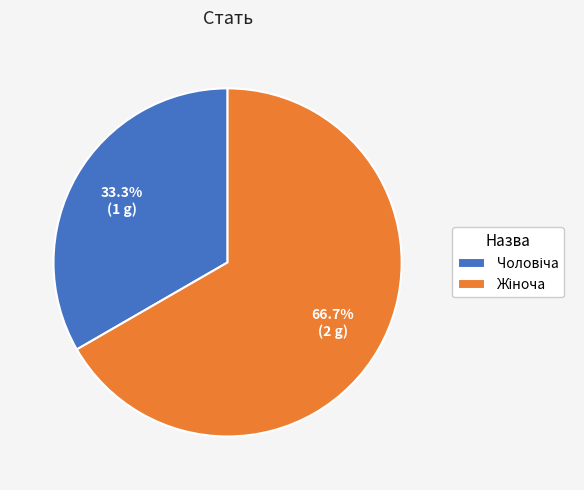

Is there any slice that represents more than half of the pie?

Yes